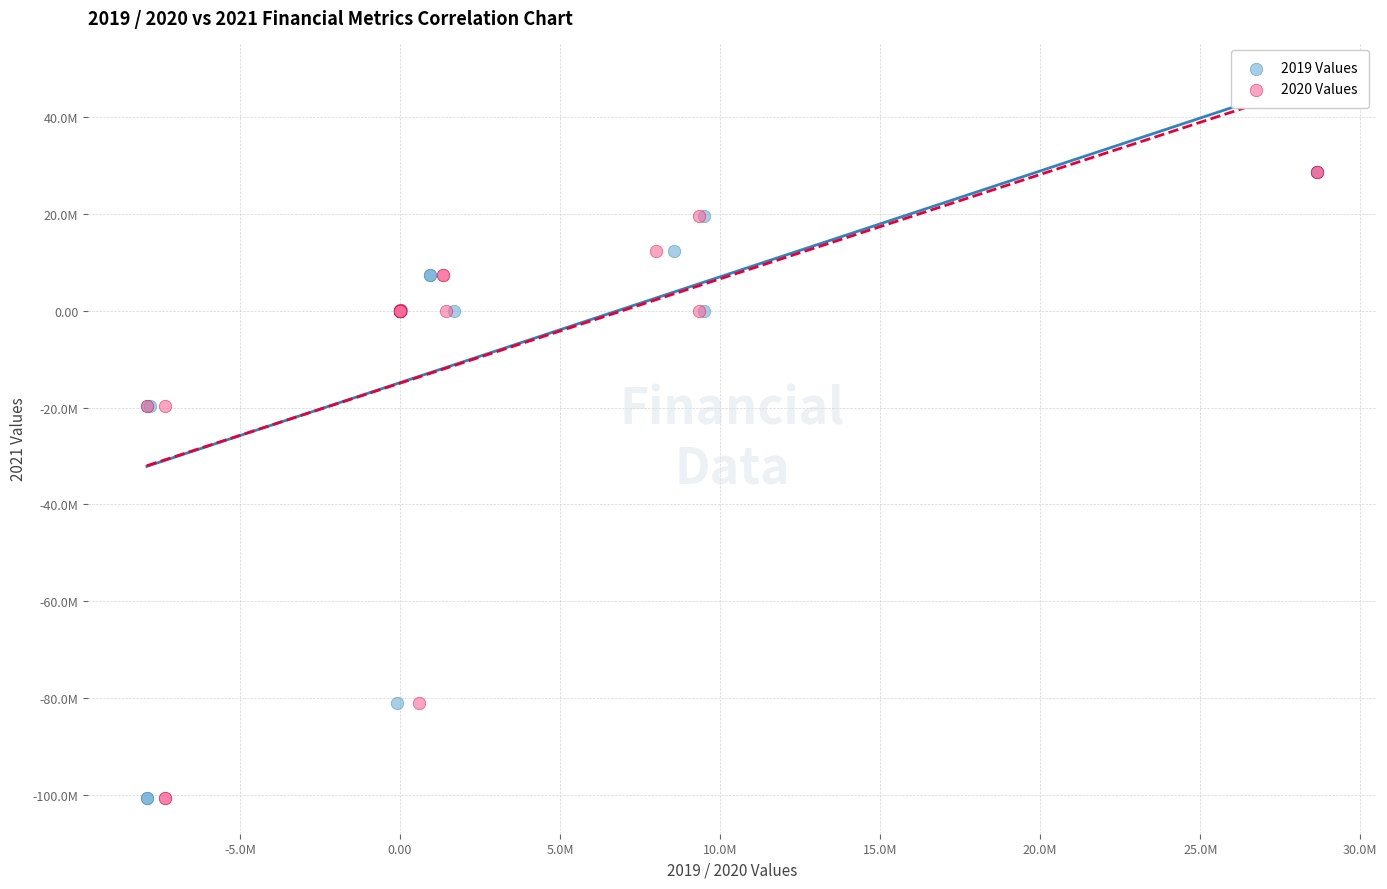

What are all the series names shown in the legend?

2019 Values, 2020 Values